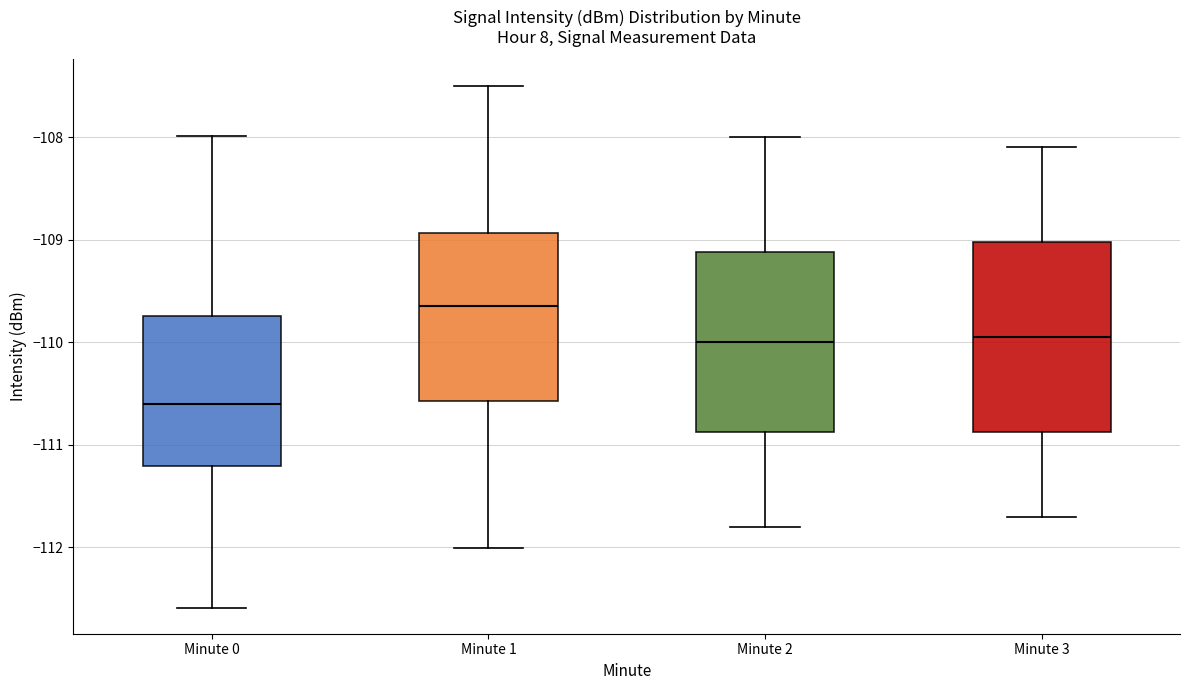

Which box has the lowest median line?

Minute 0